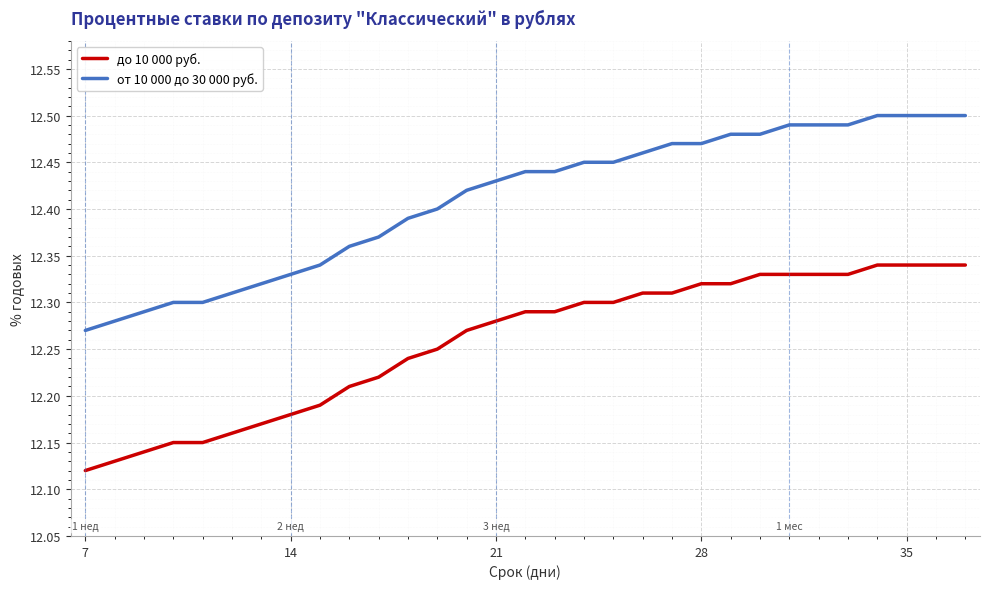

True or false: до 10 000 руб. and от 10 000 до 30 000 руб. intersect in this chart.

False